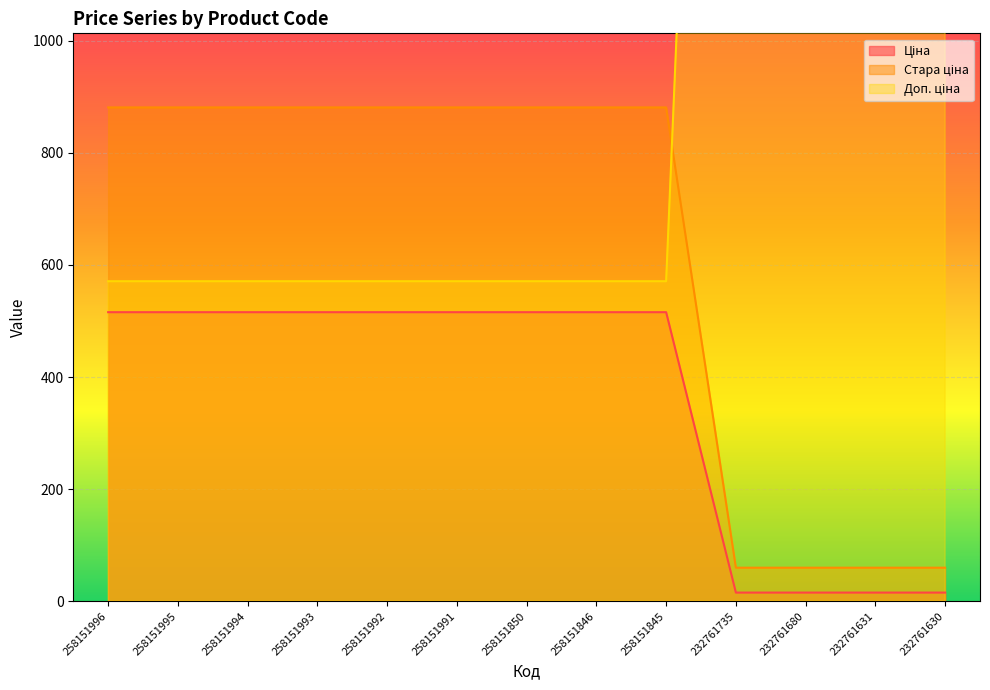

Does the chart display data point markers on the line(s)?

No